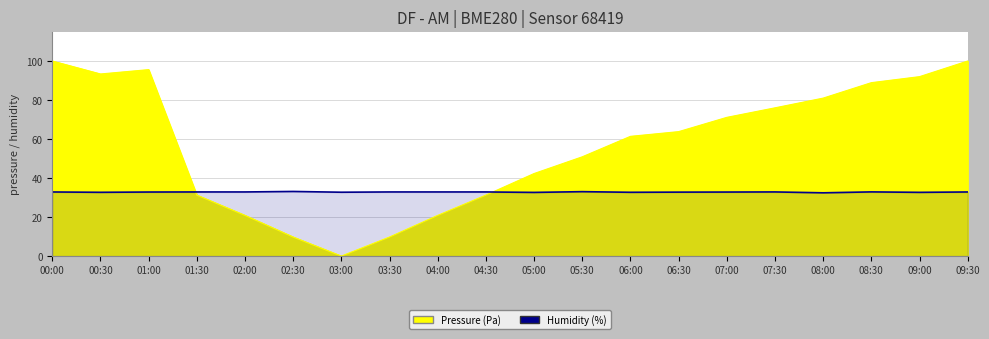

True or false: the data shows 32.9 at 00:00.

True